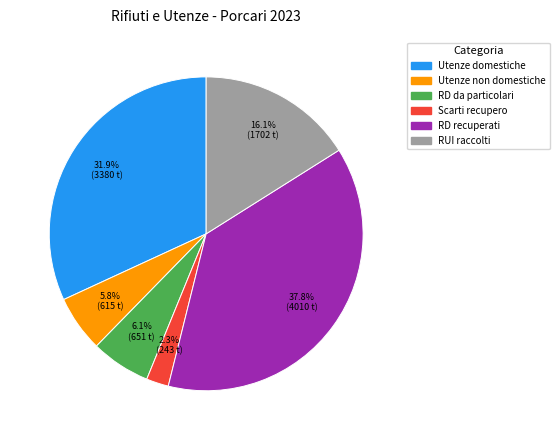

How many segments does this pie chart have?

6